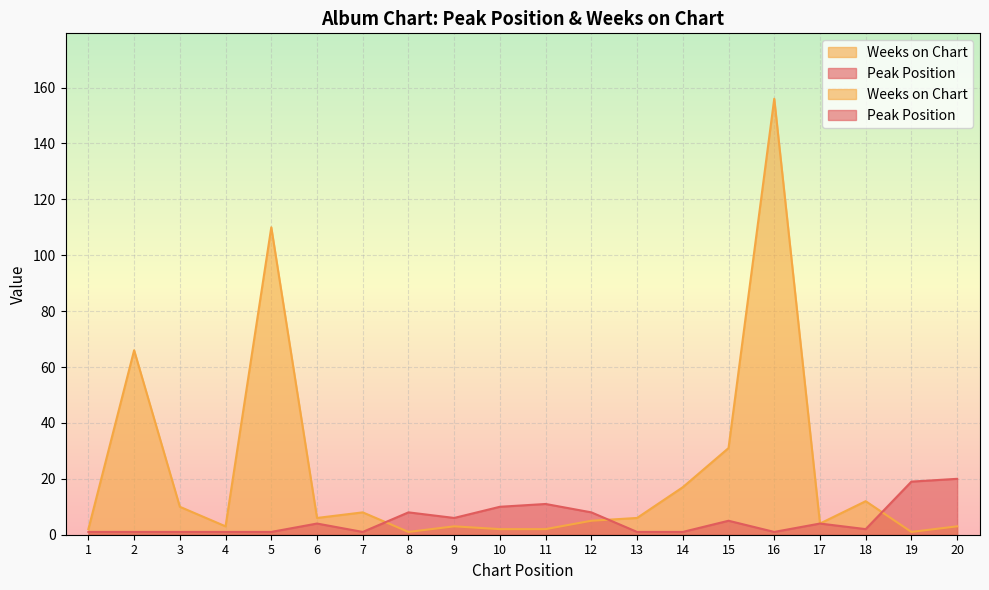

How many lines are shown in the chart?

2